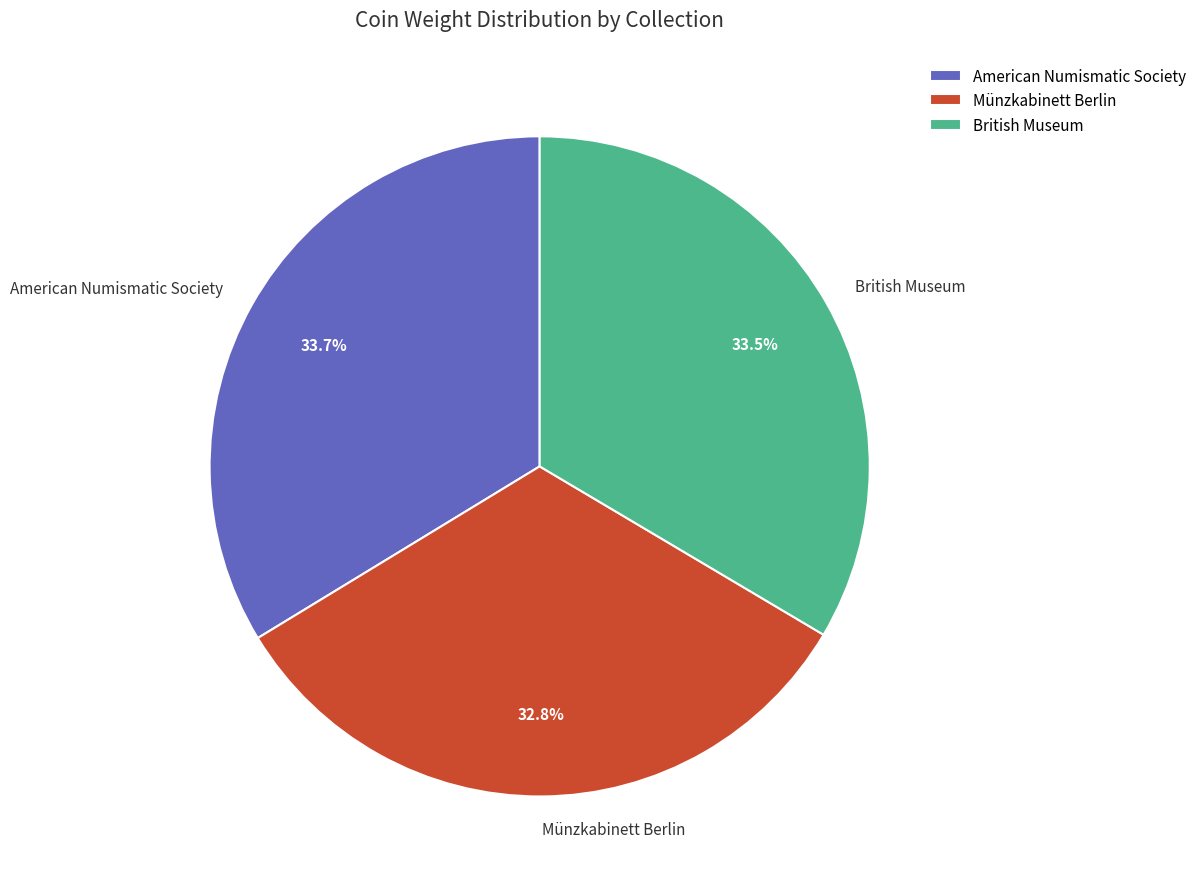

Is it true that Münzkabinett Berlin is 22% of the pie?

False